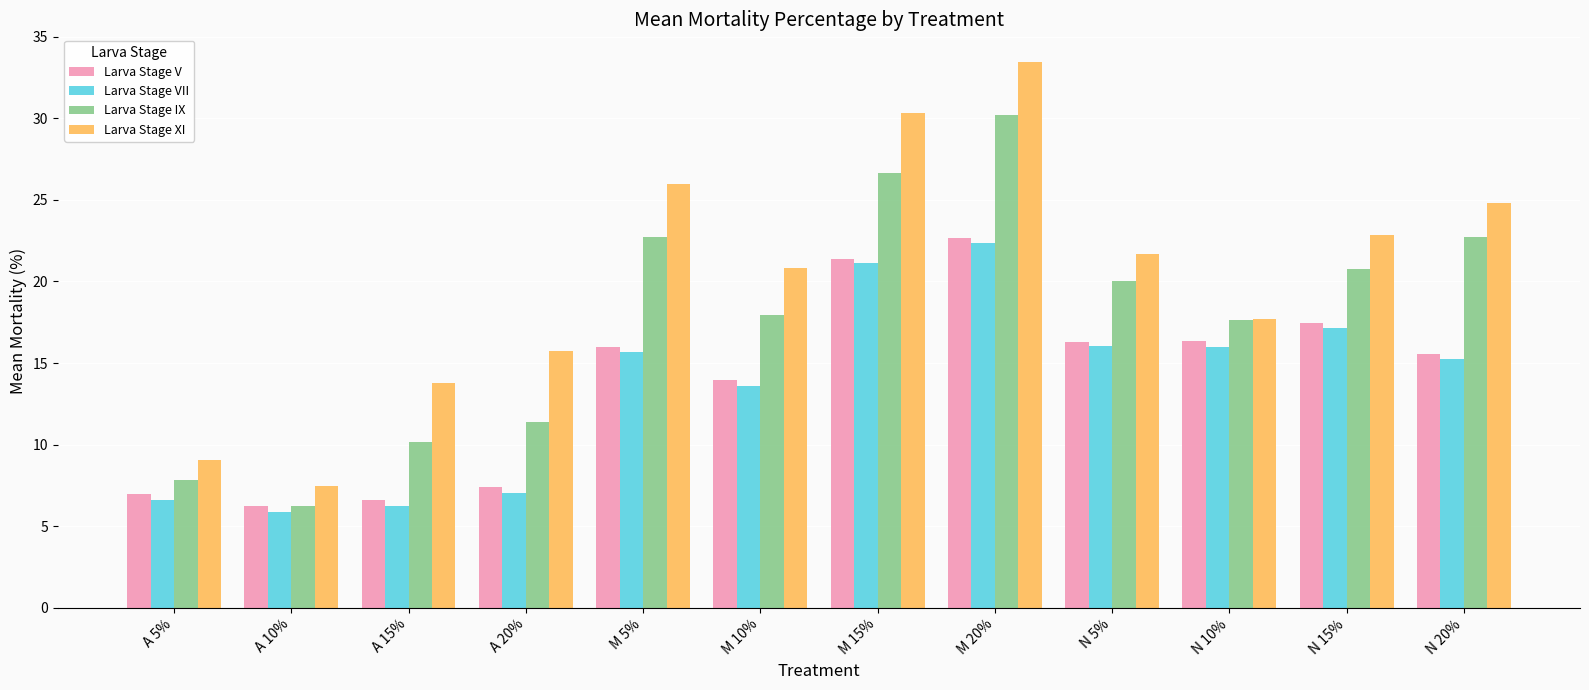

The Larva Stage VII series shows 2.8 at A 20%. True or false?

False